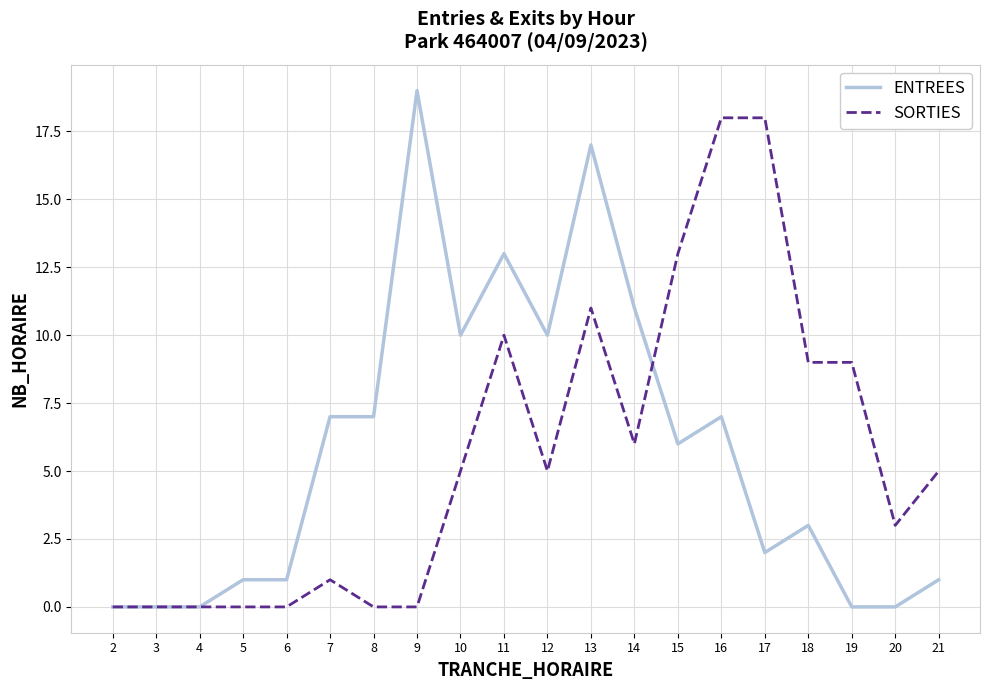

Reading right to left, list all the values displayed in this chart.

ENTREES: 1	0	0	3	2	7	6	11	17	10	13	10	19	7	7	1	1	0	0	0
SORTIES: 5	3	9	9	18	18	13	6	11	5	10	5	0	0	1	0	0	0	0	0